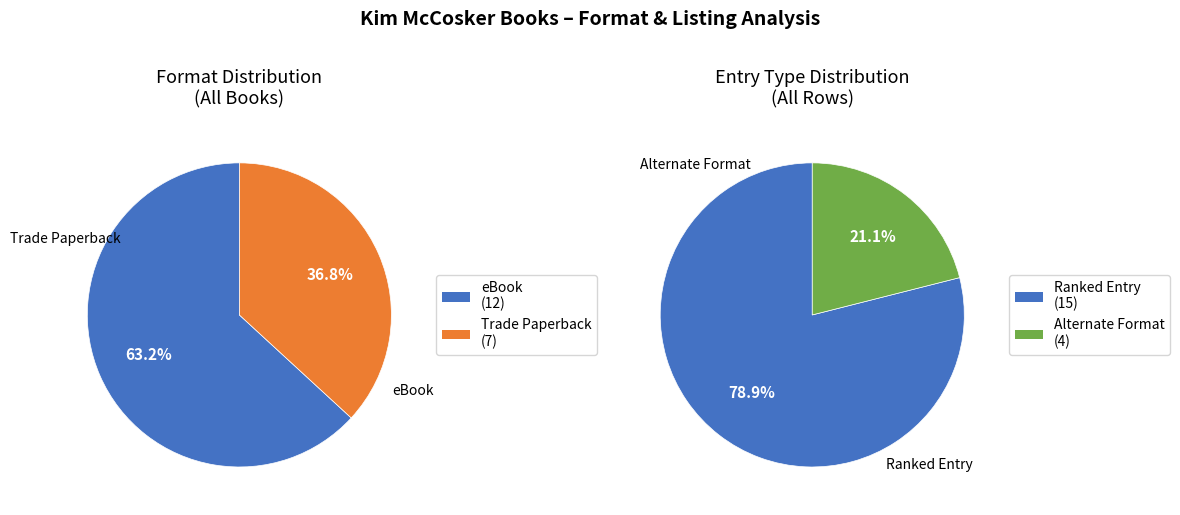

To the nearest percent, what is the difference between the eBook and Trade Paperback slice percentages?

26%